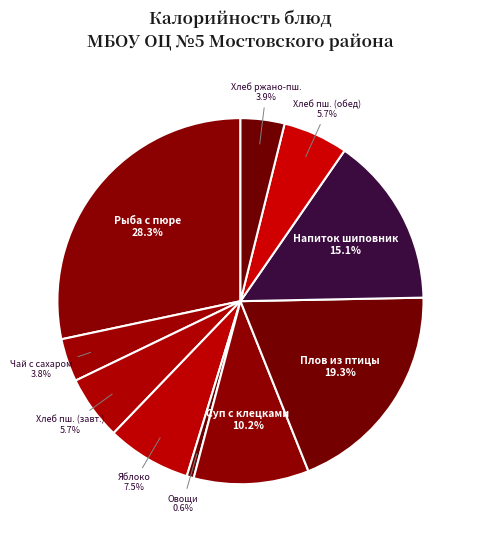

Does any single category account for the majority?

No